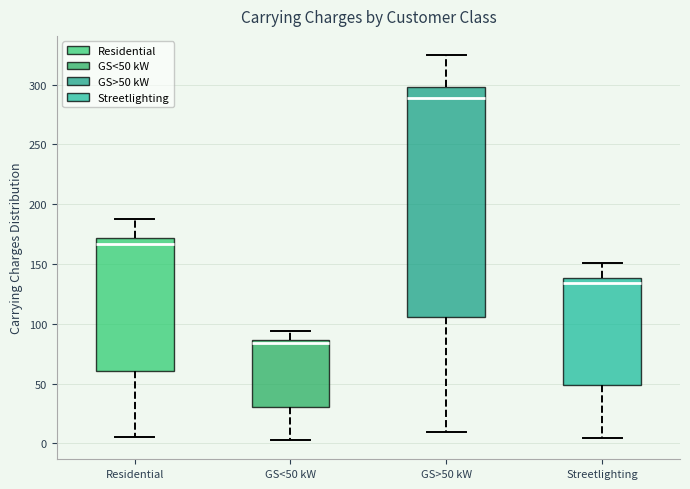

Where is the upper edge of the box for GS>50 kW on the y-axis? The values are not printed on the chart, so give them approximately, as read against the axis.

300